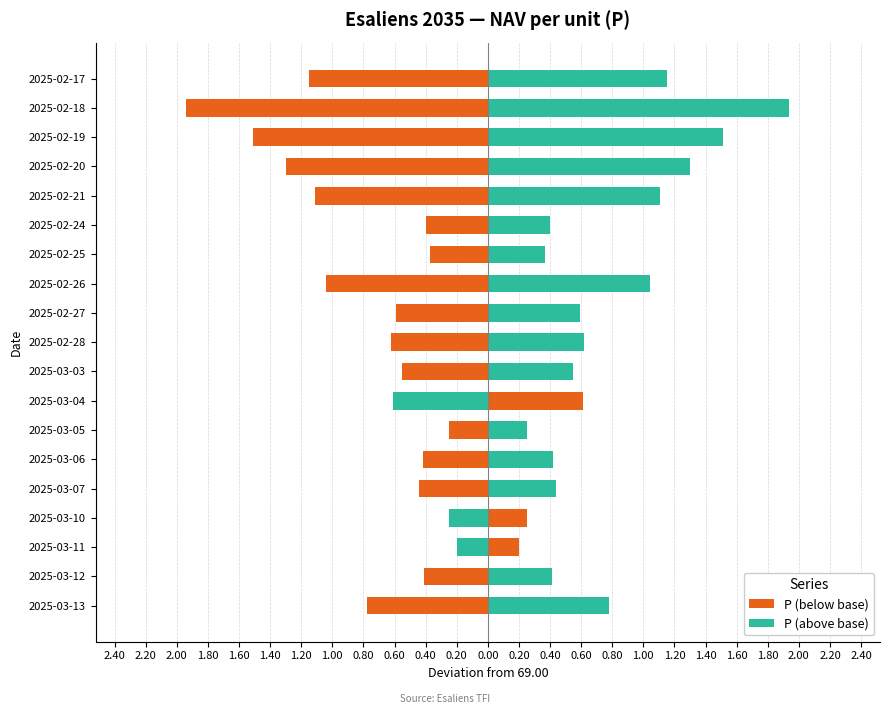

Is the value of P (below base) at 2025-03-06 greater than the value of P (above base) at 2025-03-03?

No